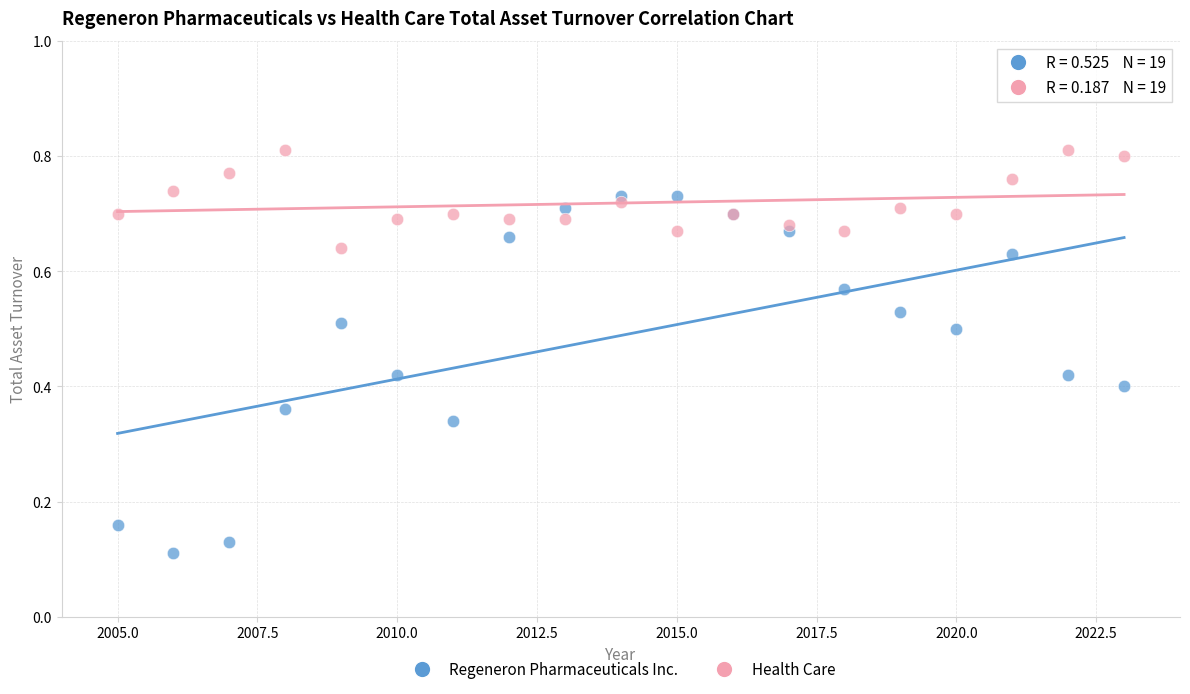

Which series reaches the minimum Y coordinate?

Regeneron Pharmaceuticals Inc.